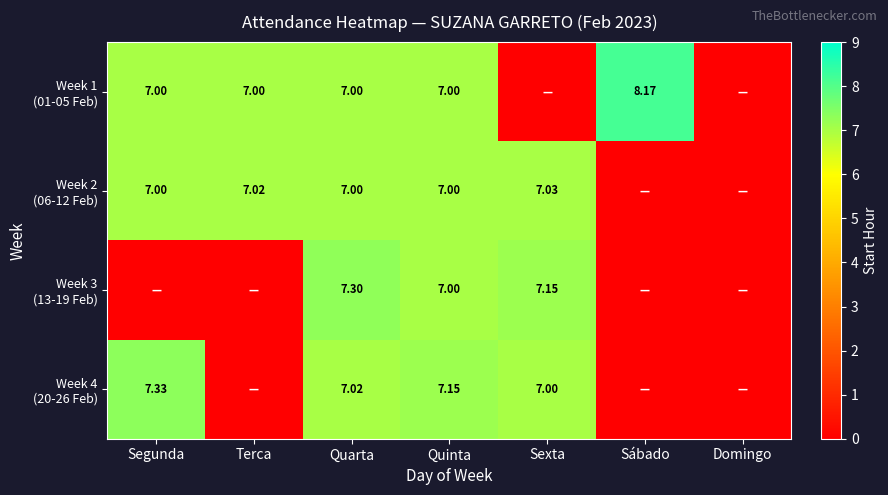

At which label does Week 4 (20-26 Feb) reach its peak?

Segunda